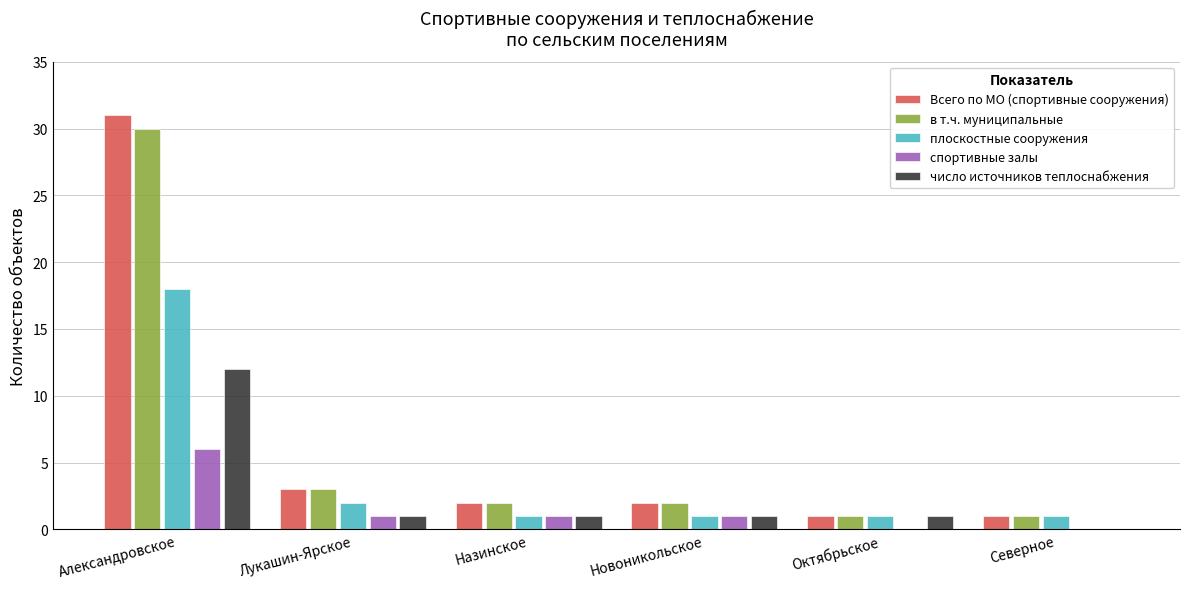

Count the number of data series in this chart.

5